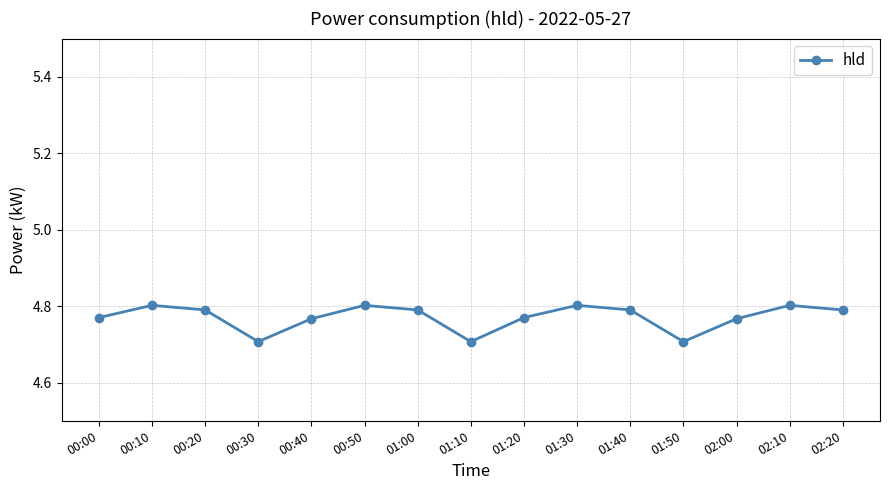

Does the chart have visible grid lines?

Yes